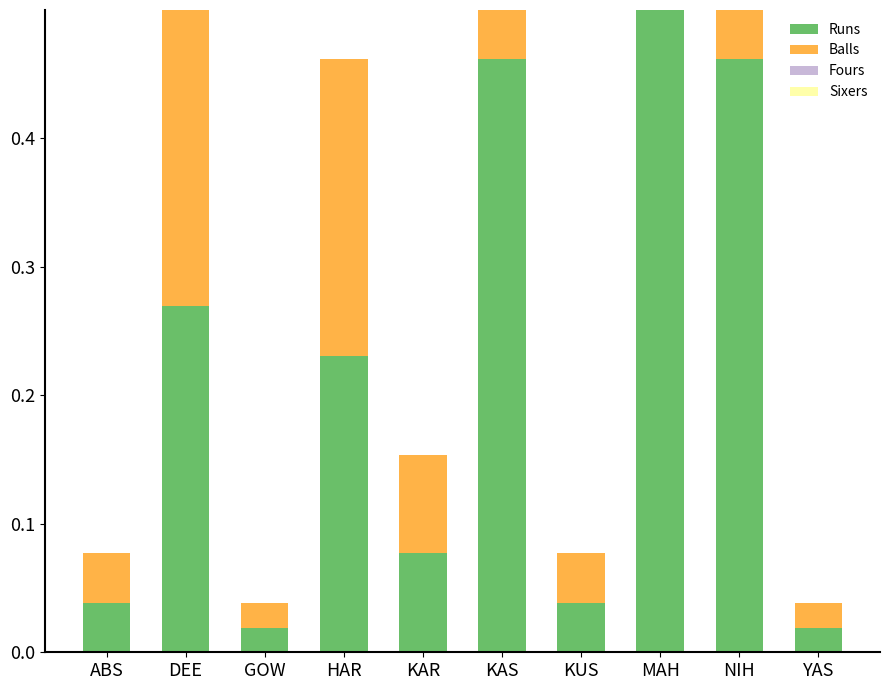

What is the difference between the highest and lowest values at KAS?

0.5